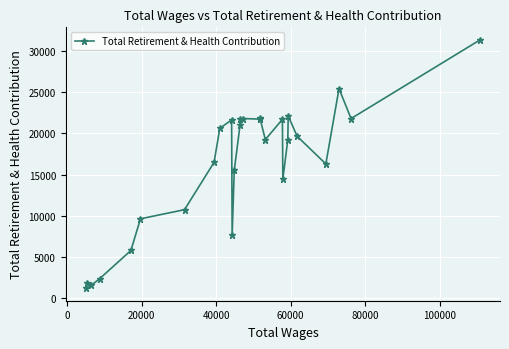

What is the value of the 21st point from the left?

19229